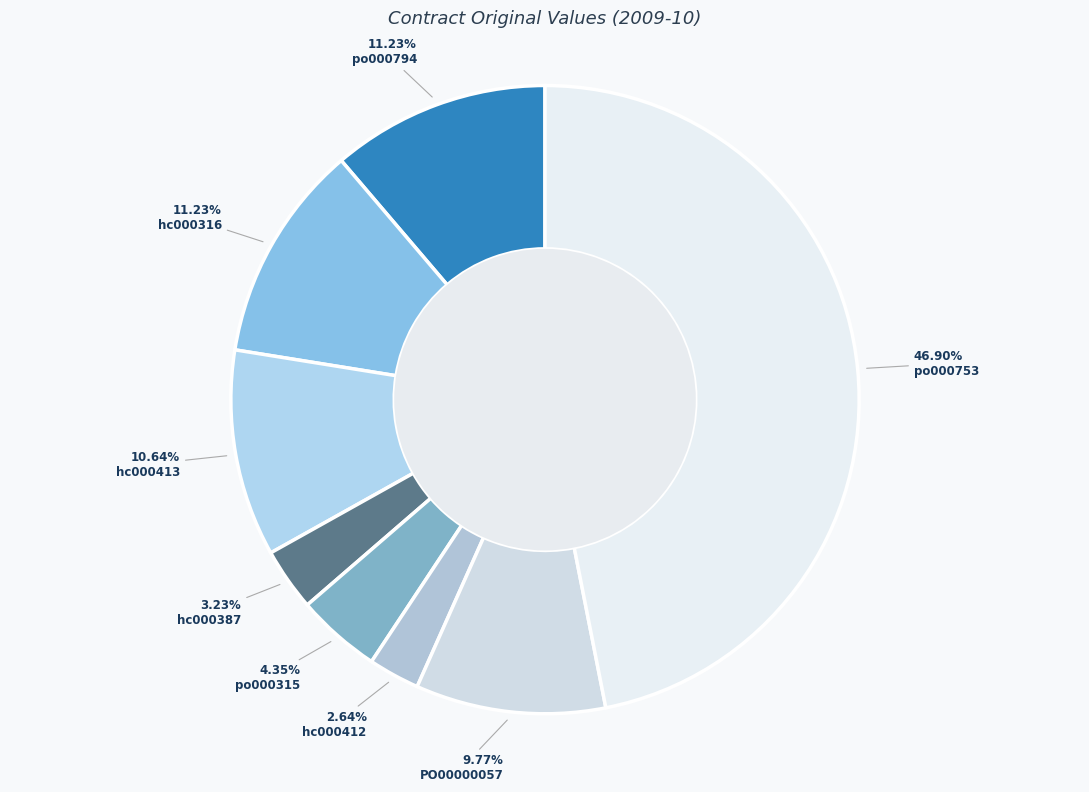

How many slices are in this pie chart?

8